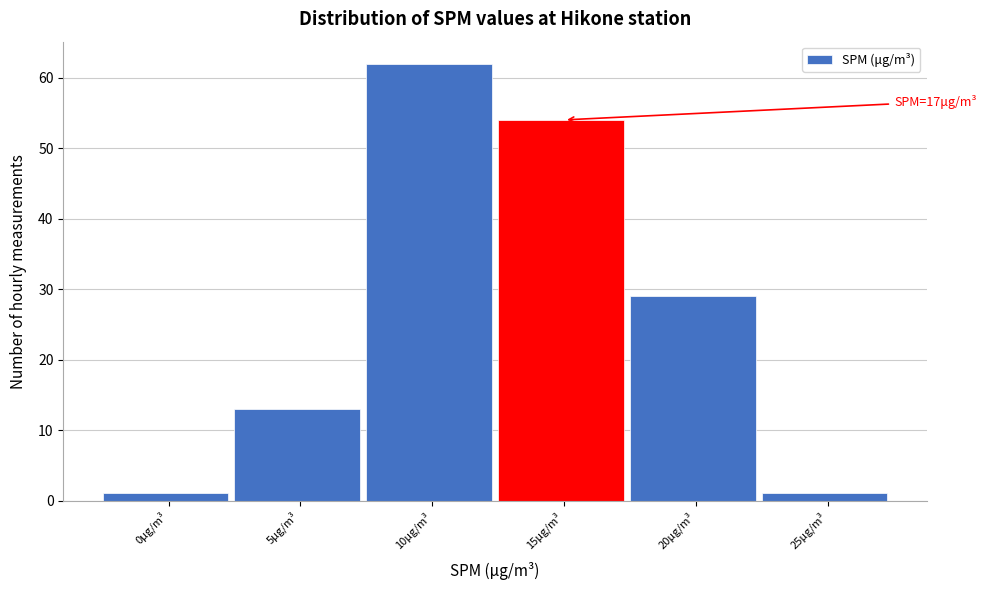

Reading left to right, transcribe all the data shown in this chart.

0μg/m³=1	5μg/m³=13	10μg/m³=62	15μg/m³=54	20μg/m³=29	25μg/m³=1